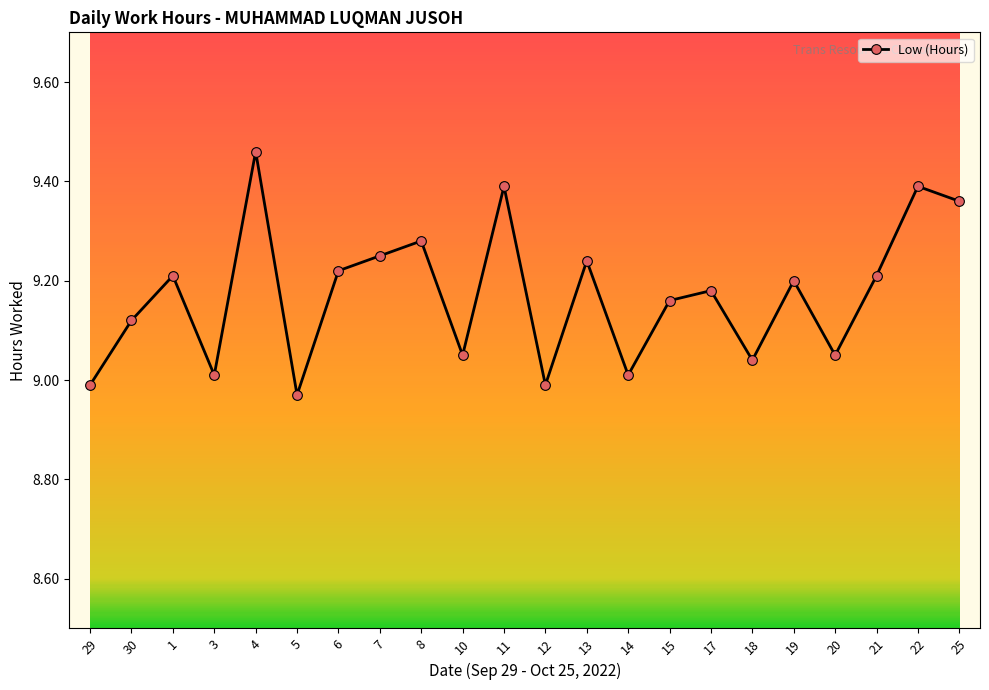

Which has a higher value, 7 or 12?

7